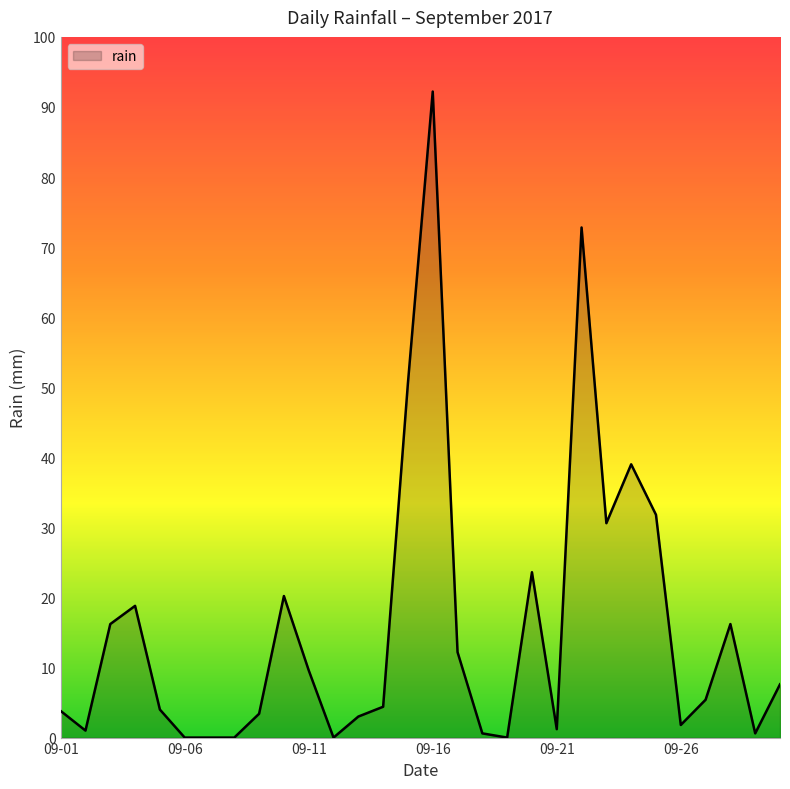

What is the difference between the maximum and minimum values?

92.2